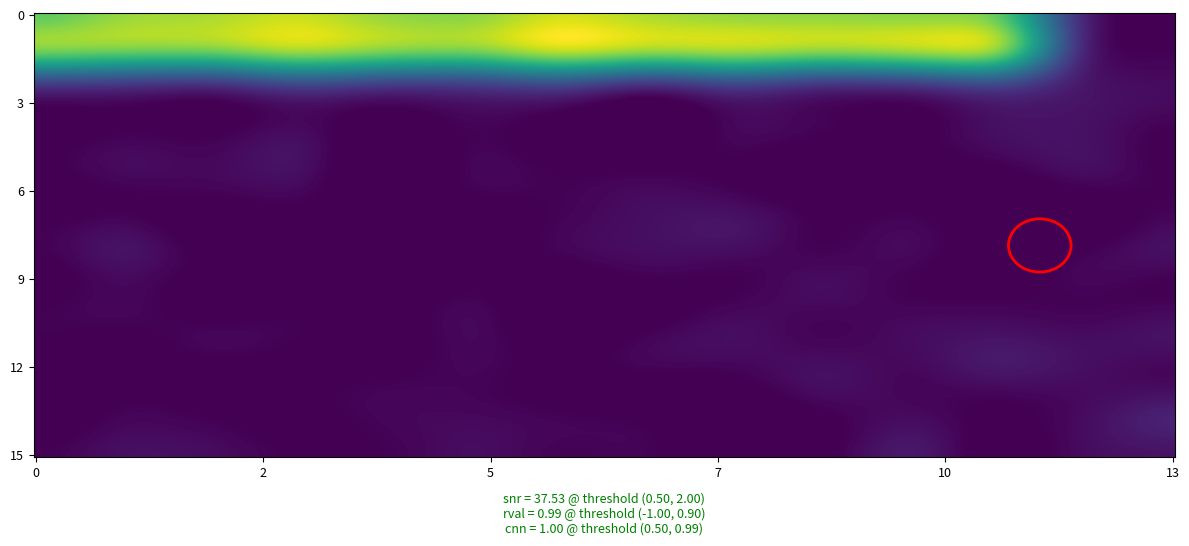

Which has a higher value, 4 or 5?

4